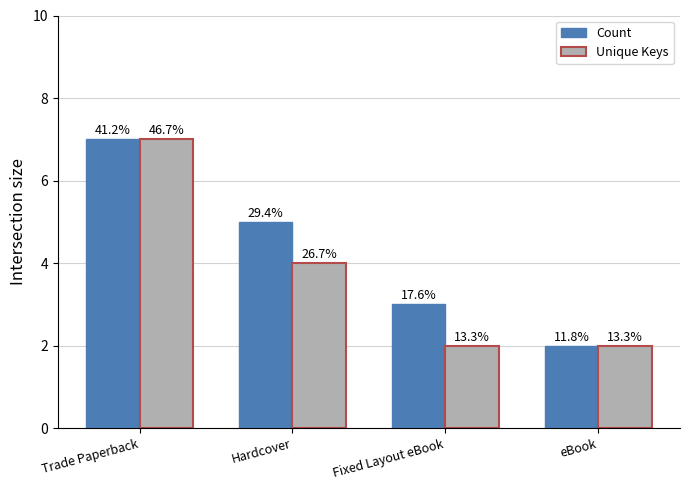

What are all the series names shown in the legend?

Count, Unique Keys